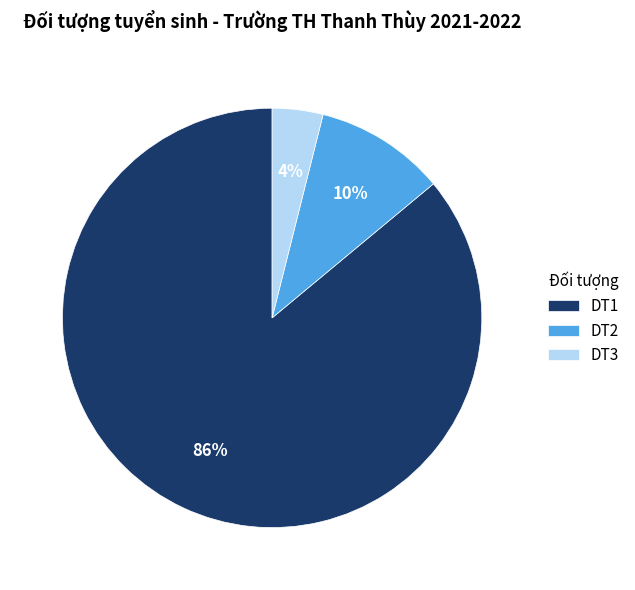

Which category has the smallest portion of the pie?

DT3